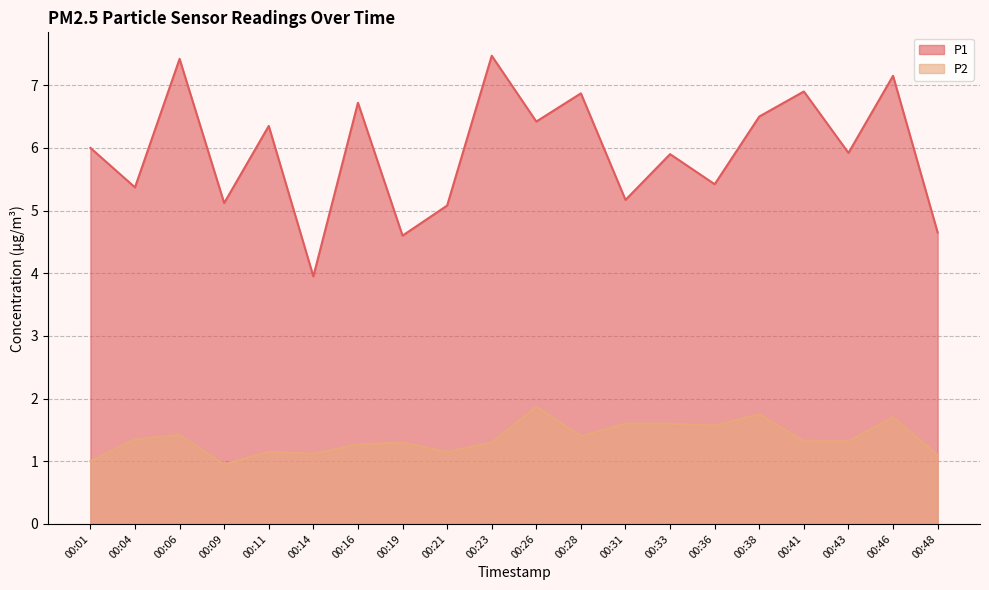

How many interior local valleys does the P2 series have?

5